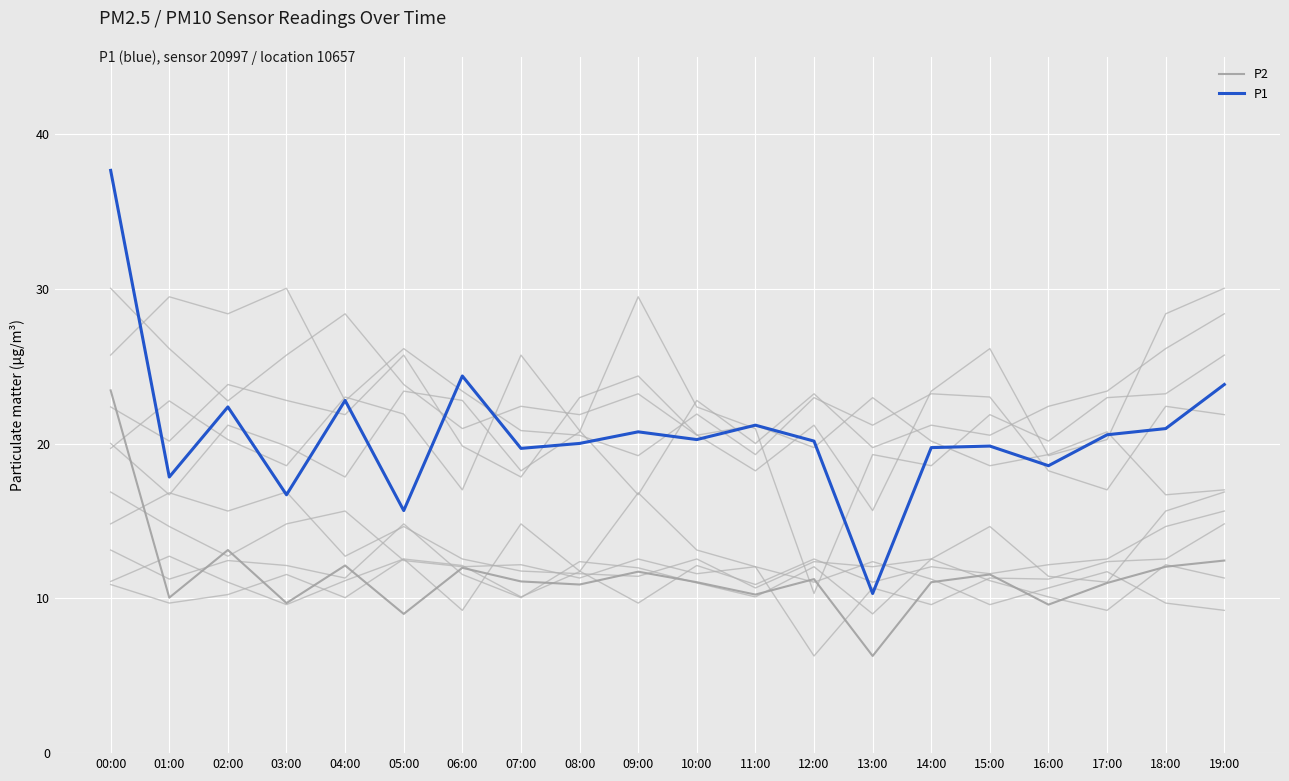

Does the chart have visible grid lines?

Yes